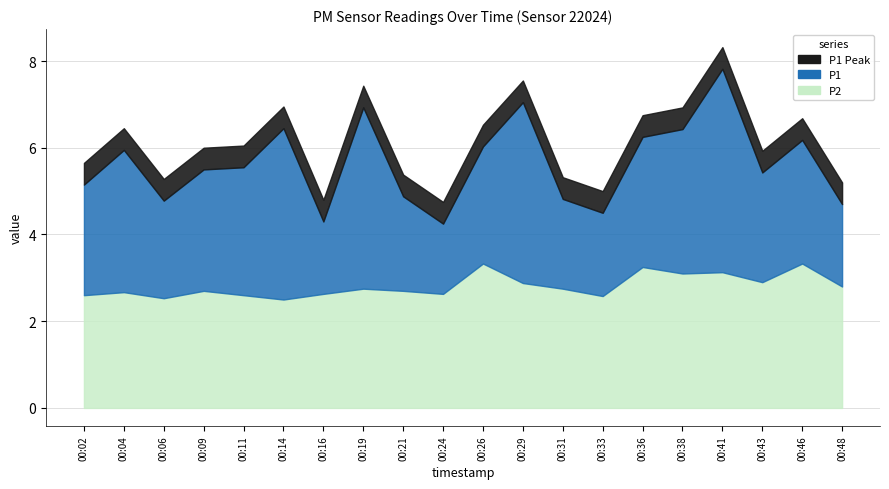

True or false: P1 and P2 intersect in this chart.

False